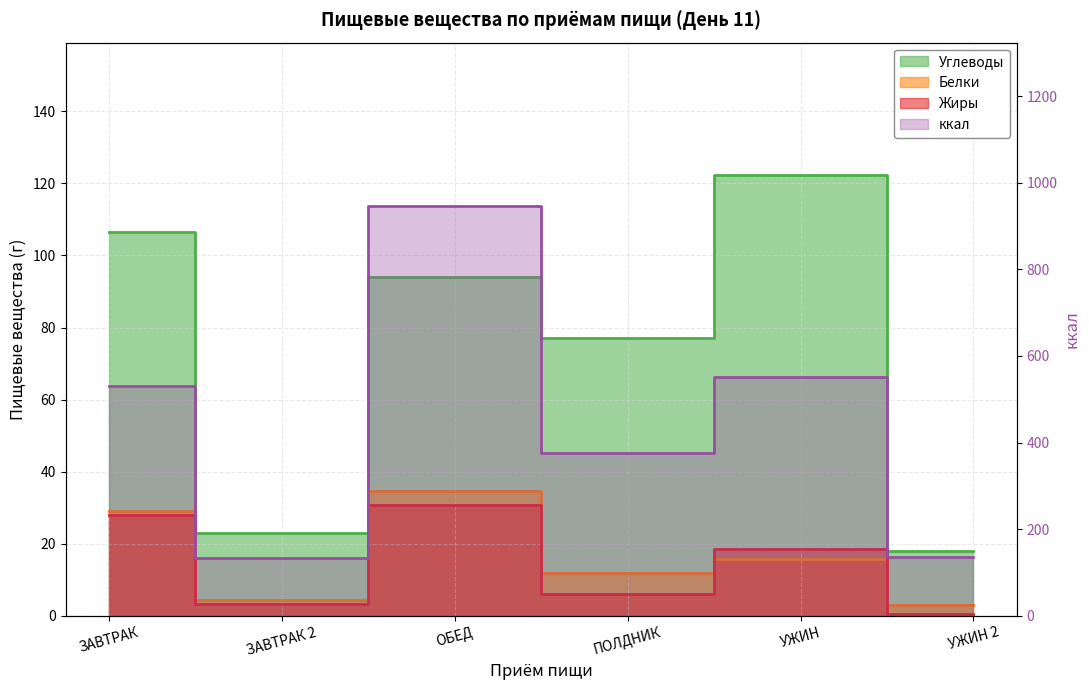

True or false: Белки and ккал cross at least once.

False